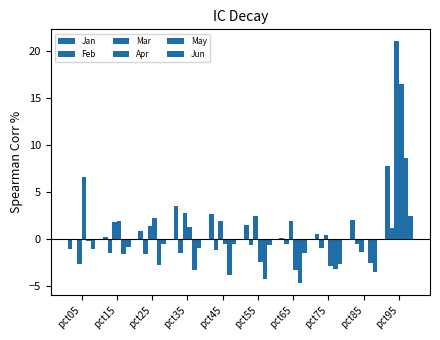

What is the highest value of the Mar series?

21.1